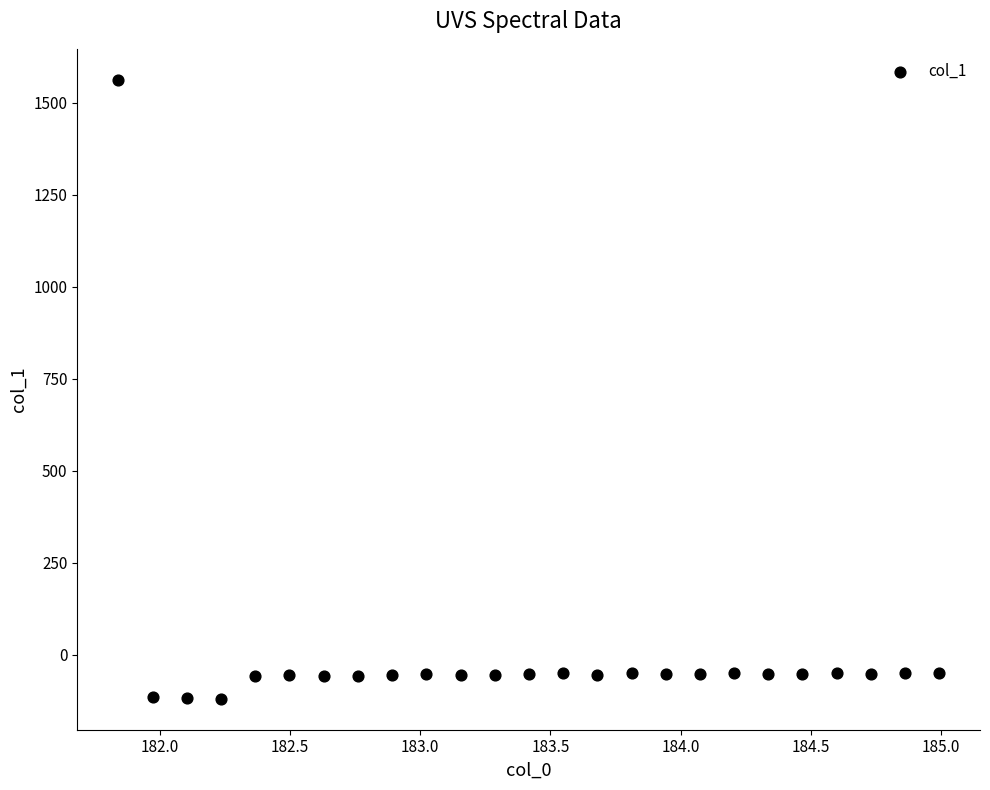

What is the range of X values (max minus min)?

3.1